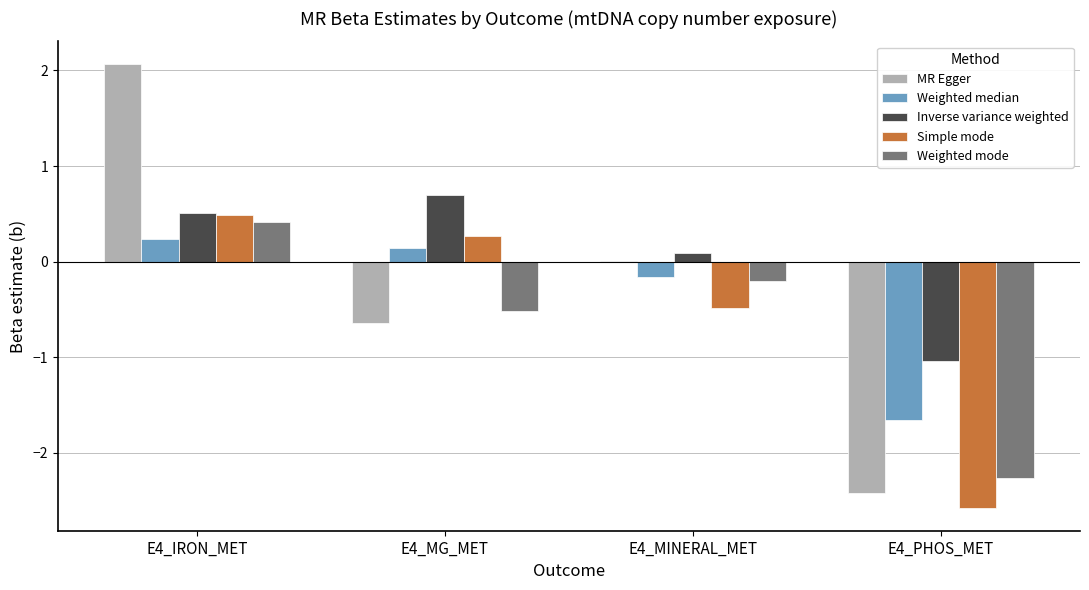

What is the total value across all series at E4_PHOS_MET?

-10.0